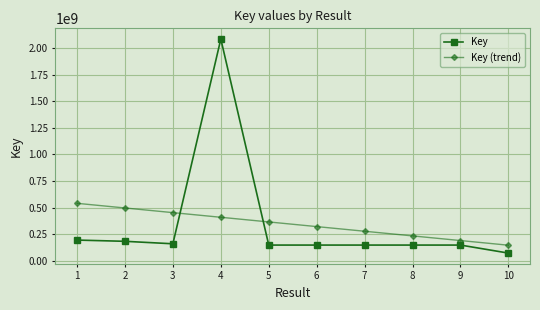

The value of Key at 1 is 96411230.8. True or false?

False